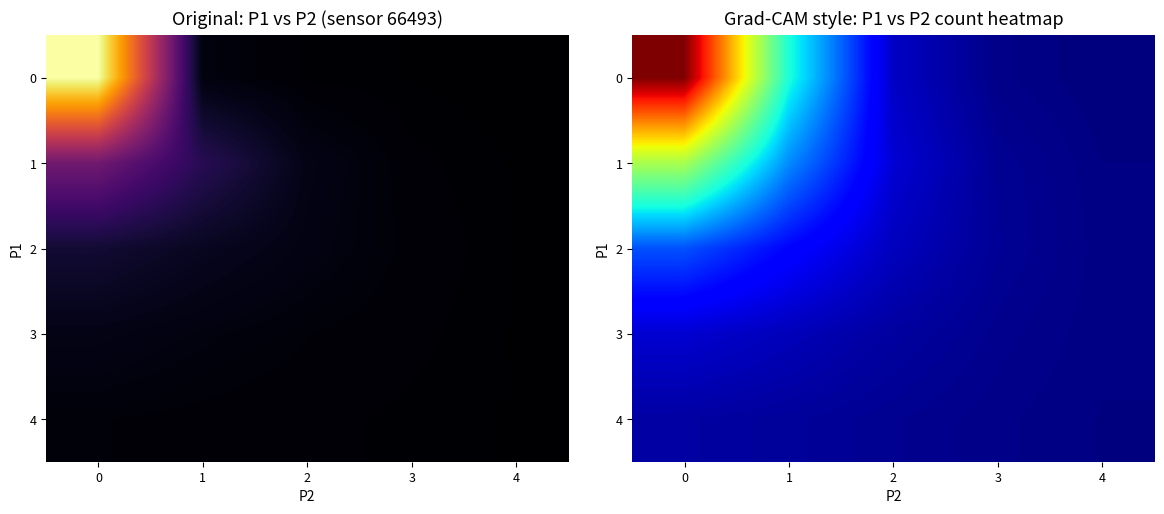

The row_3 series shows 0.0 at 0. True or false?

True